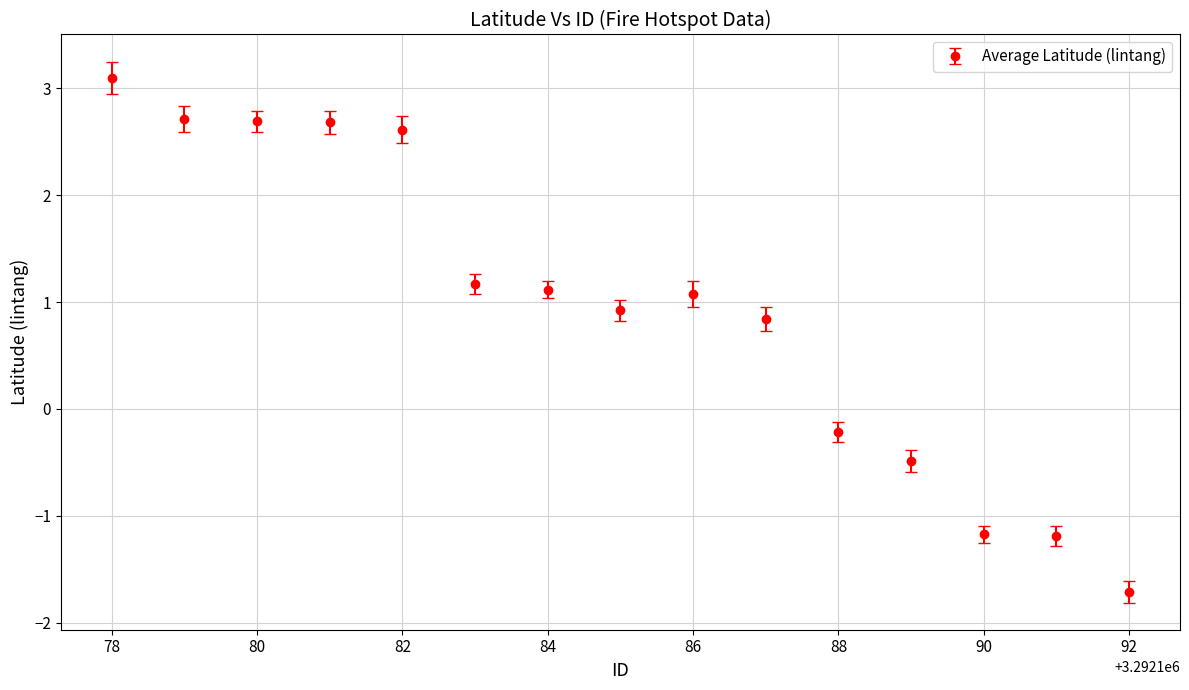

What is the difference between the maximum and minimum values?

4.8